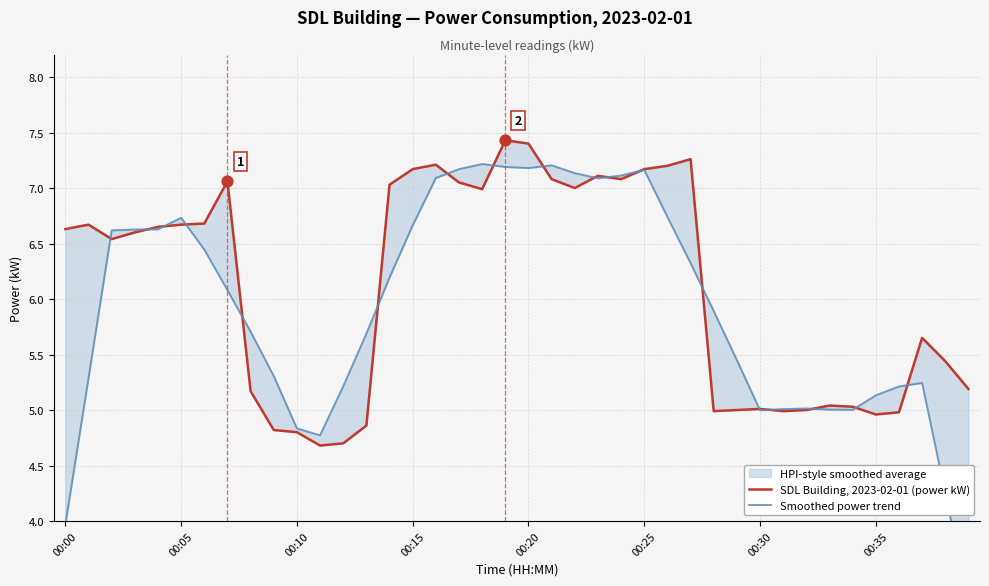

Which series has the largest Y range (max minus min)?

Smoothed power trend